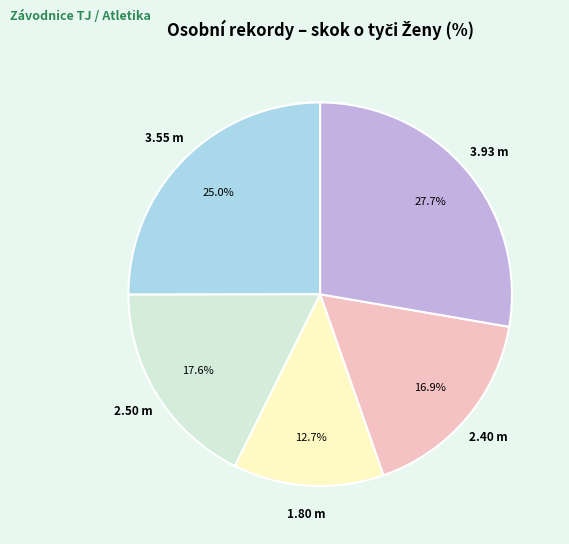

Is there a majority slice in this chart?

No